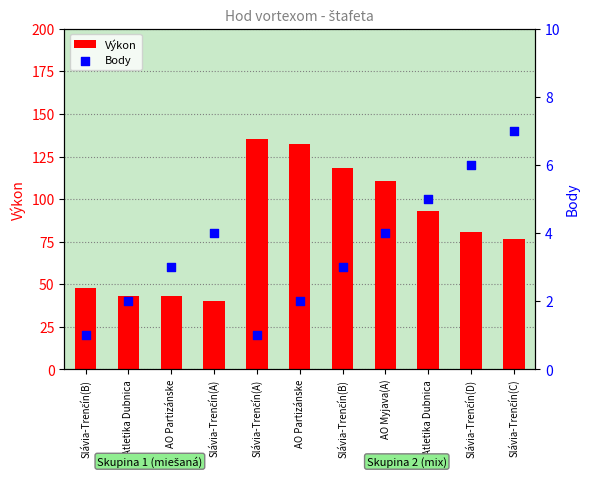

Which series has the largest total across all categories?

Výkon